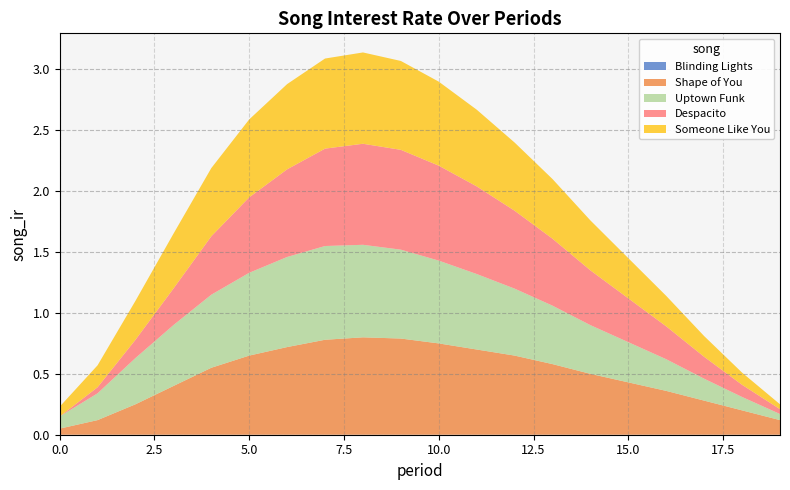

Reading left to right, what are all the values shown in this chart?

Blinding Lights: 0=0.0	1=0.0	2=0.0	3=0.0	4=0.0	5=0.0	6=0.0	7=0.0	8=0.0	9=0.0	10=0.0	11=0.0	12=0.0	13=0.0	14=0.0	15=0.0	16=0.0	17=0.0	18=0.0	19=0.0
Shape of You: 0=0.1	1=0.1	2=0.2	3=0.4	4=0.6	5=0.7	6=0.7	7=0.8	8=0.8	9=0.8	10=0.8	11=0.7	12=0.7	13=0.6	14=0.5	15=0.4	16=0.4	17=0.3	18=0.2	19=0.1
Uptown Funk: 0=0.1	1=0.2	2=0.4	3=0.5	4=0.6	5=0.7	6=0.7	7=0.8	8=0.8	9=0.7	10=0.7	11=0.6	12=0.6	13=0.5	14=0.4	15=0.3	16=0.3	17=0.2	18=0.1	19=0.1
Despacito: 0=0.0	1=0.1	2=0.1	3=0.3	4=0.5	5=0.6	6=0.7	7=0.8	8=0.8	9=0.8	10=0.8	11=0.7	12=0.6	13=0.6	14=0.5	15=0.4	16=0.3	17=0.2	18=0.1	19=0.0
Someone Like You: 0=0.1	1=0.2	2=0.3	3=0.5	4=0.6	5=0.6	6=0.7	7=0.7	8=0.8	9=0.7	10=0.7	11=0.6	12=0.6	13=0.5	14=0.4	15=0.3	16=0.2	17=0.2	18=0.1	19=0.0